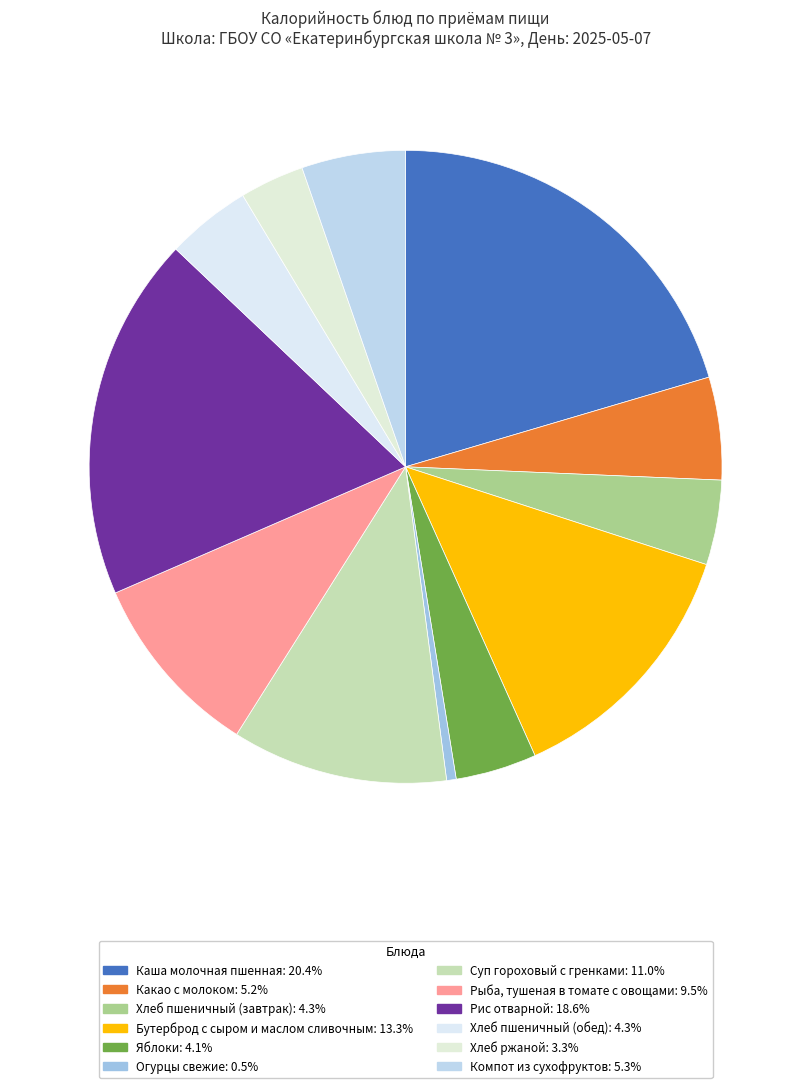

How many slices are in this pie chart?

12